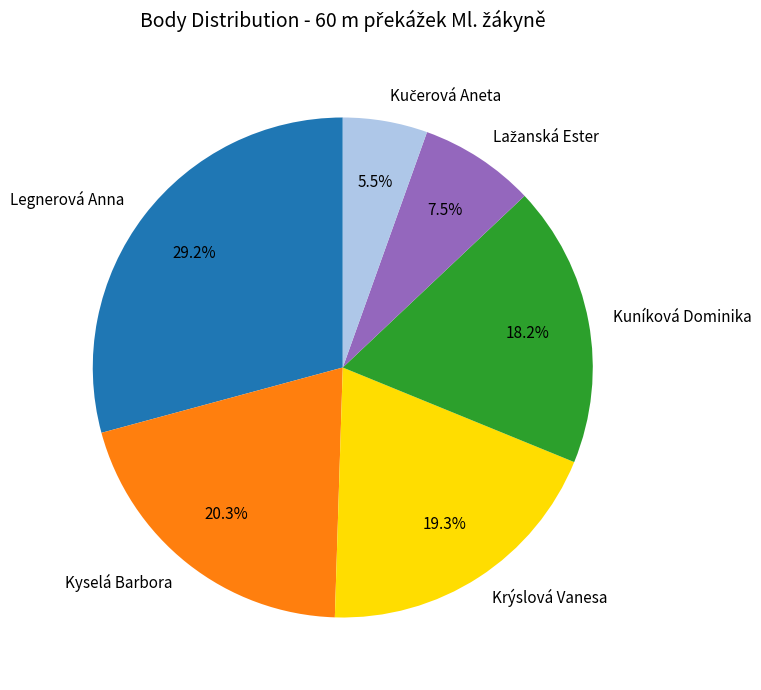

To the nearest percent, what is the difference between the largest and smallest slice percentages?

24%